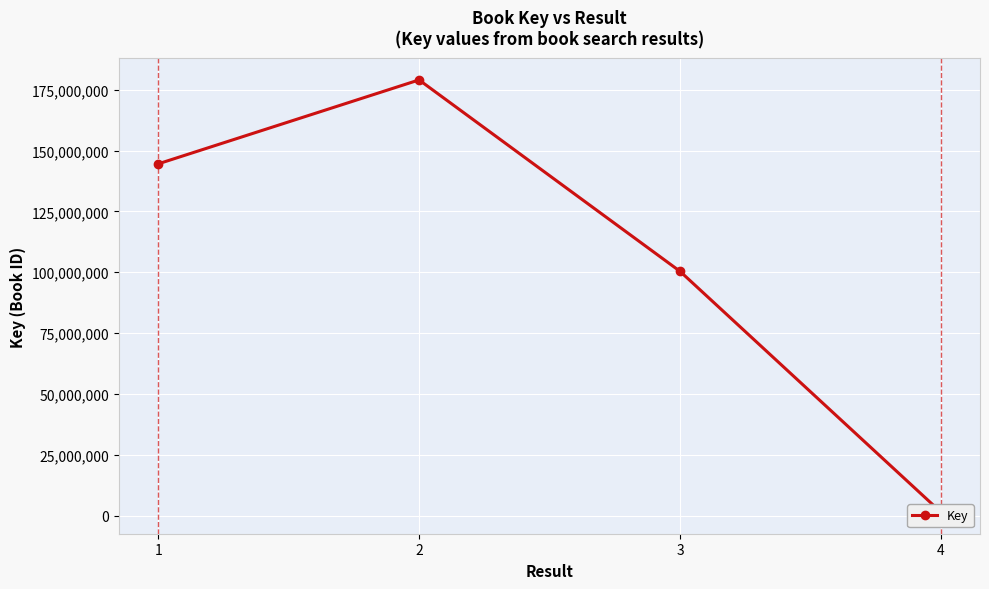

What is the difference between the values at 2 and 4?

177560694